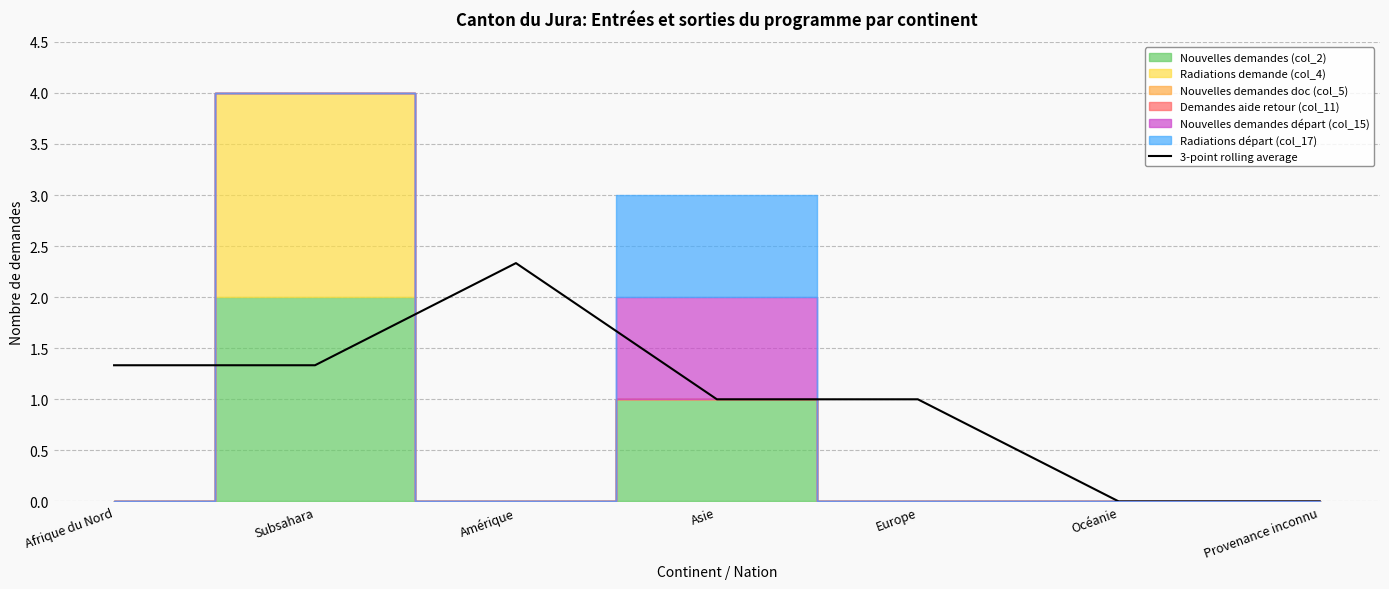

List the labels in order of value, smallest first.

Océanie, Provenance inconnu, Asie, Europe, Afrique du Nord, Subsahara, Amérique